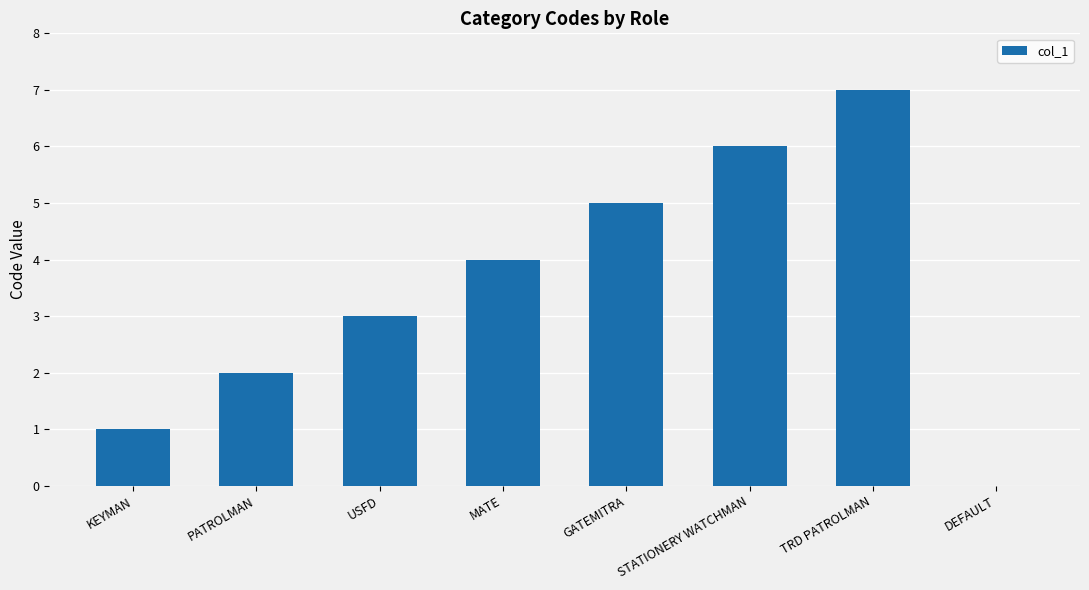

What is the change in value from STATIONERY WATCHMAN to TRD PATROLMAN?

+1